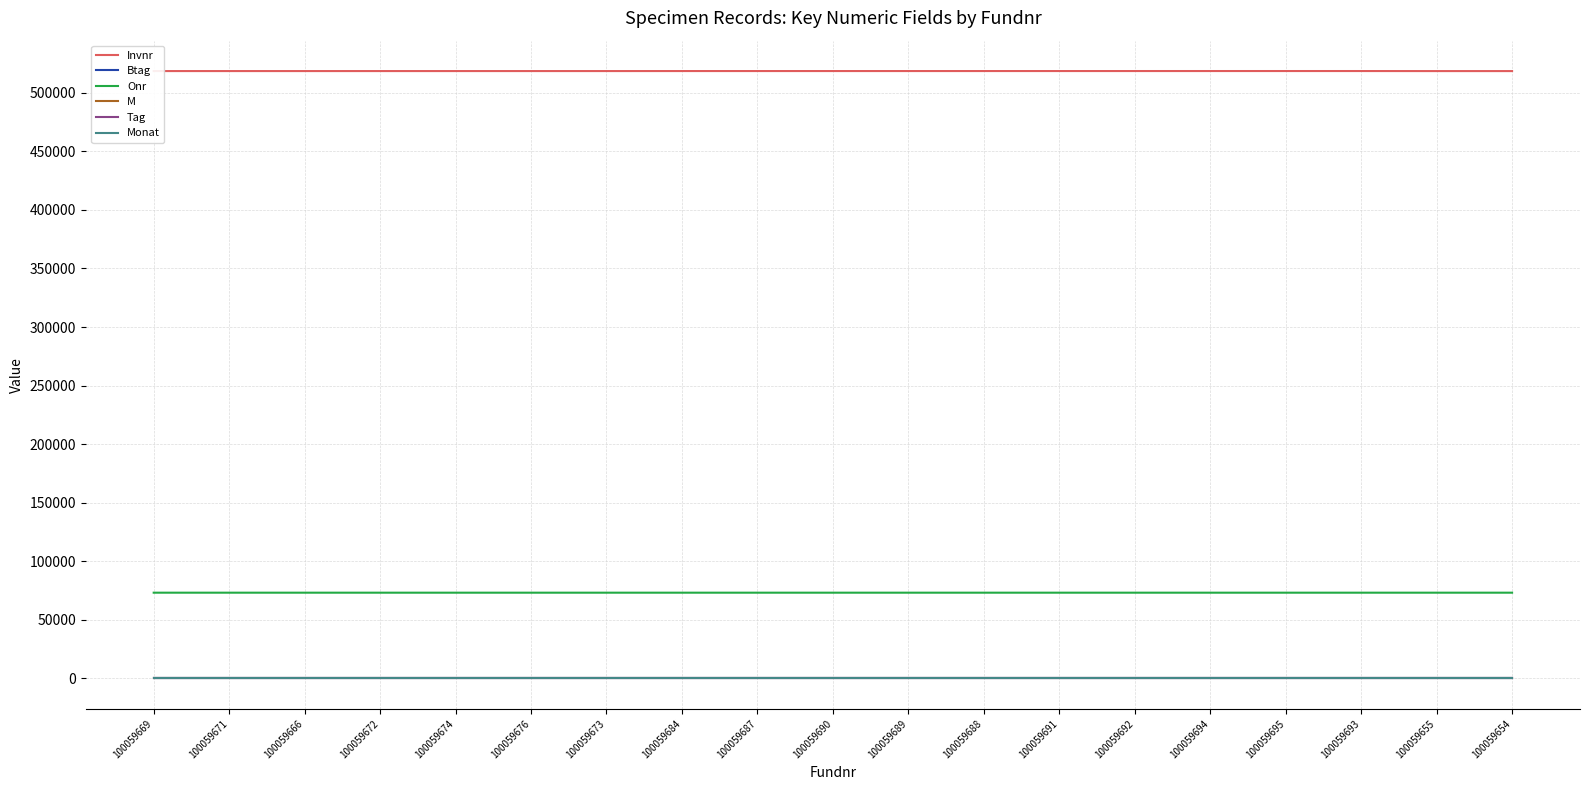

Count the Onr values in the range 73218 to 73219.

19